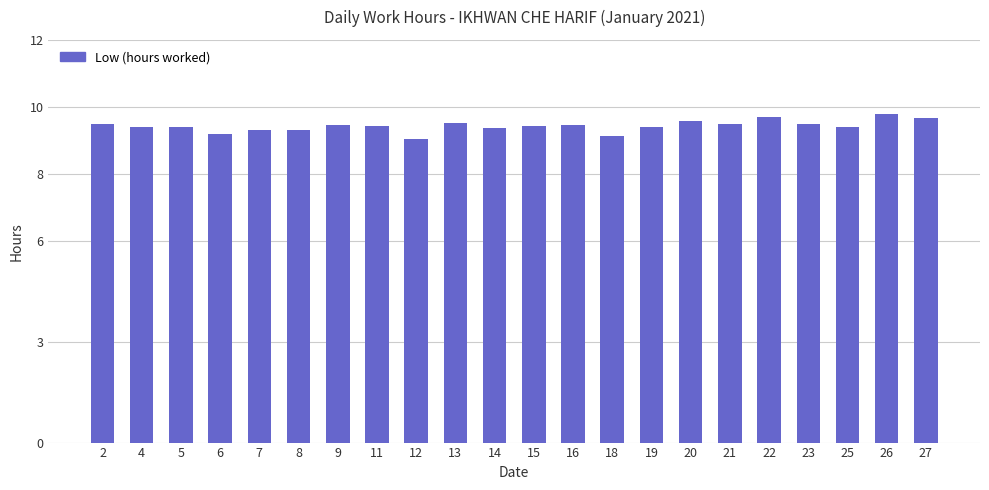

What is the value of the 17th bar from the left?

9.5